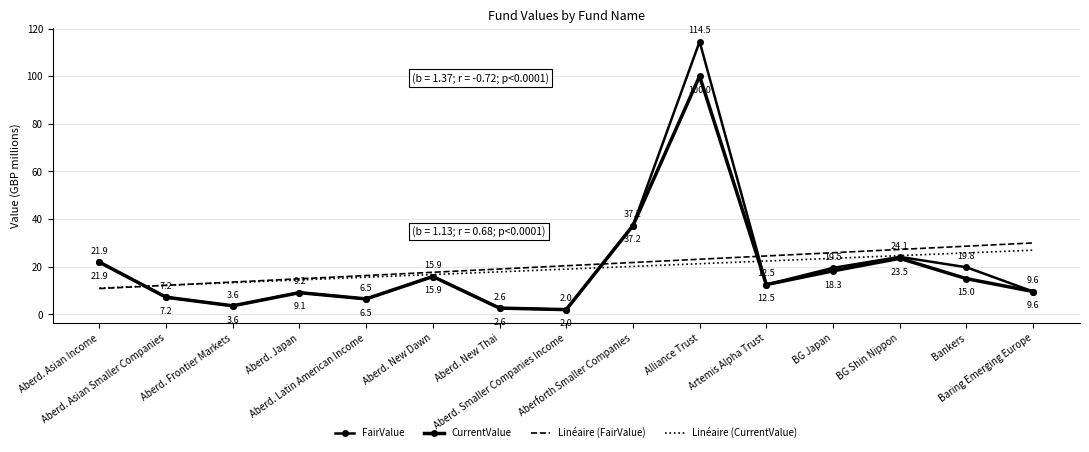

Between Aberd. Asian Income and Artemis Alpha Trust, which series saw the biggest shift?

Linéaire (FairValue)